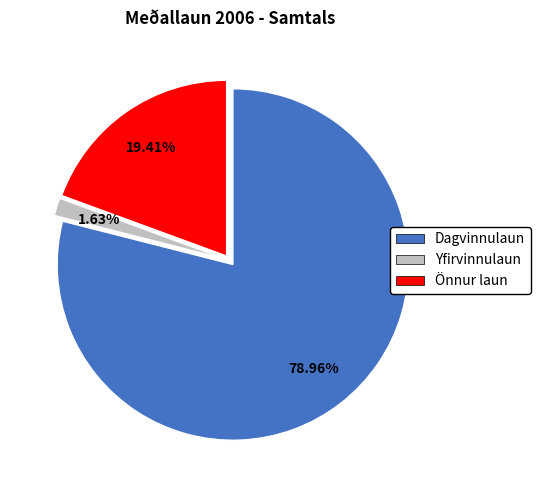

What is the largest slice in the pie chart?

Dagvinnulaun